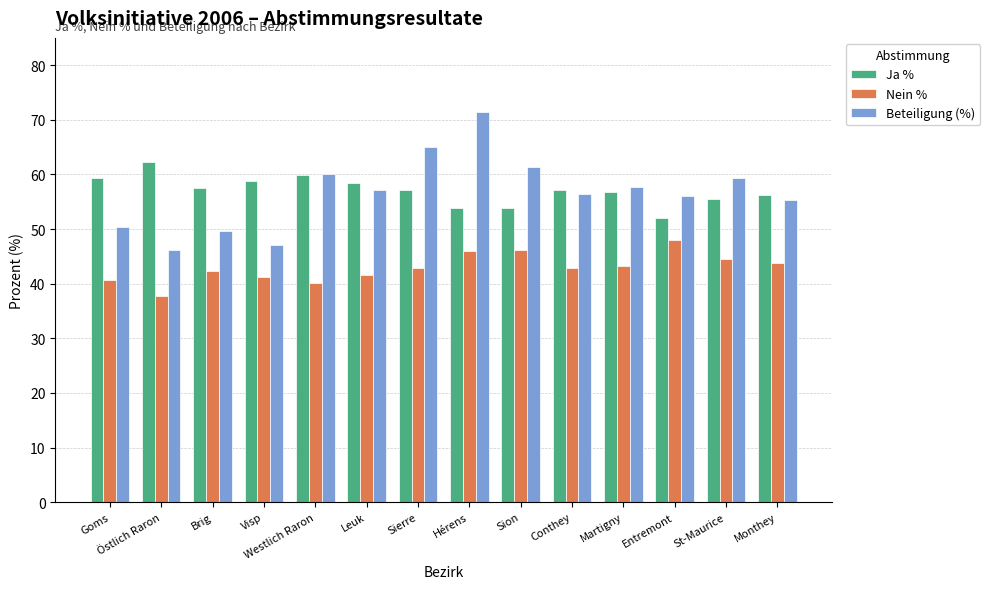

How many values in the Beteiligung (%) series are below 57?

7